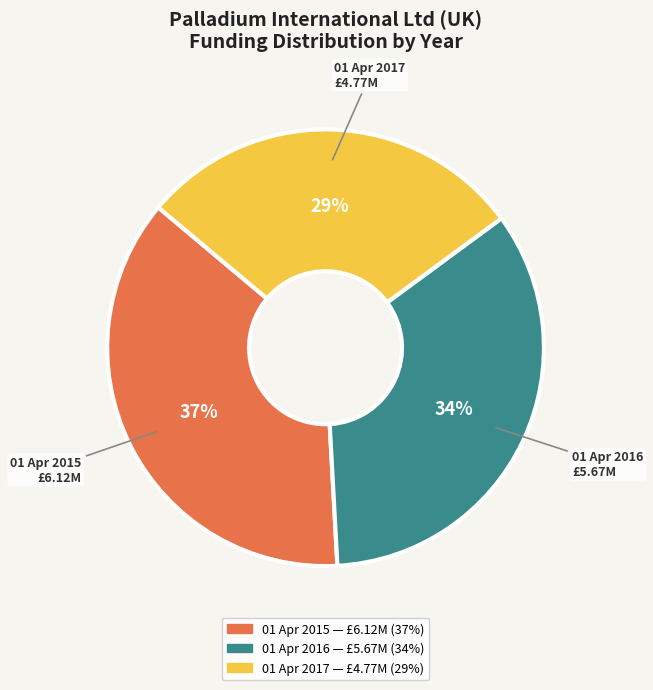

What percentage is the 01 Apr 2015 slice, to the nearest percent?

37%